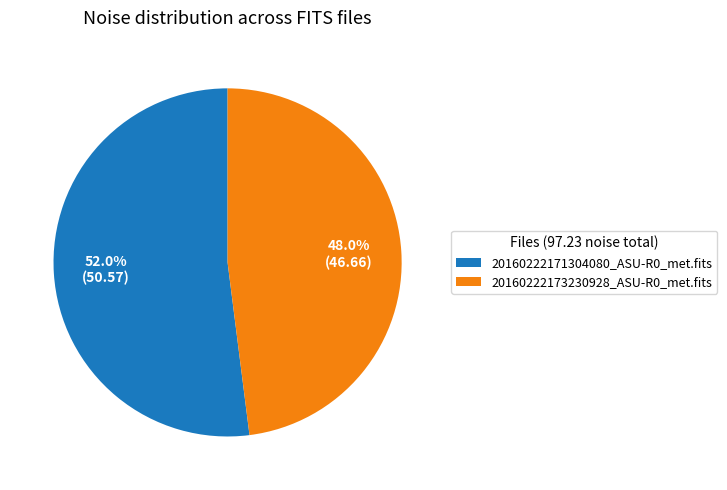

What is the ratio of the value at 20160222173230928_ASU-R0_met.fits to the value at 20160222171304080_ASU-R0_met.fits?

0.9